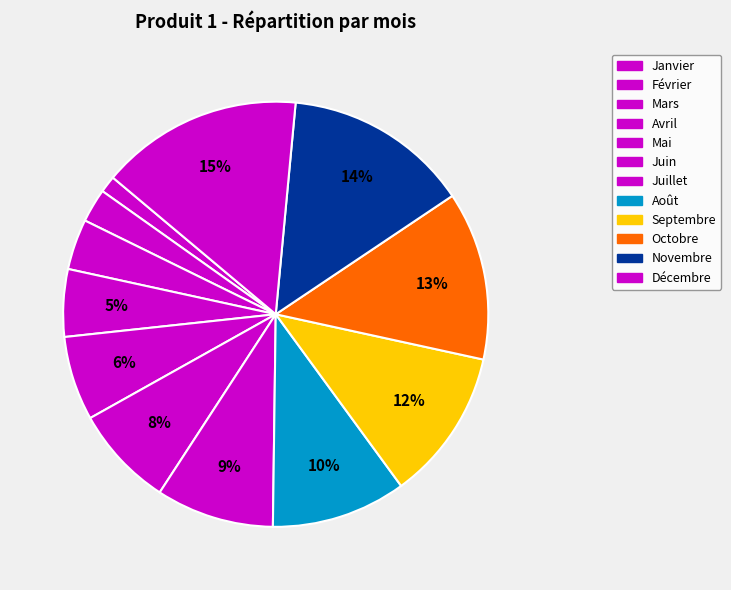

Does any single category account for the majority?

No